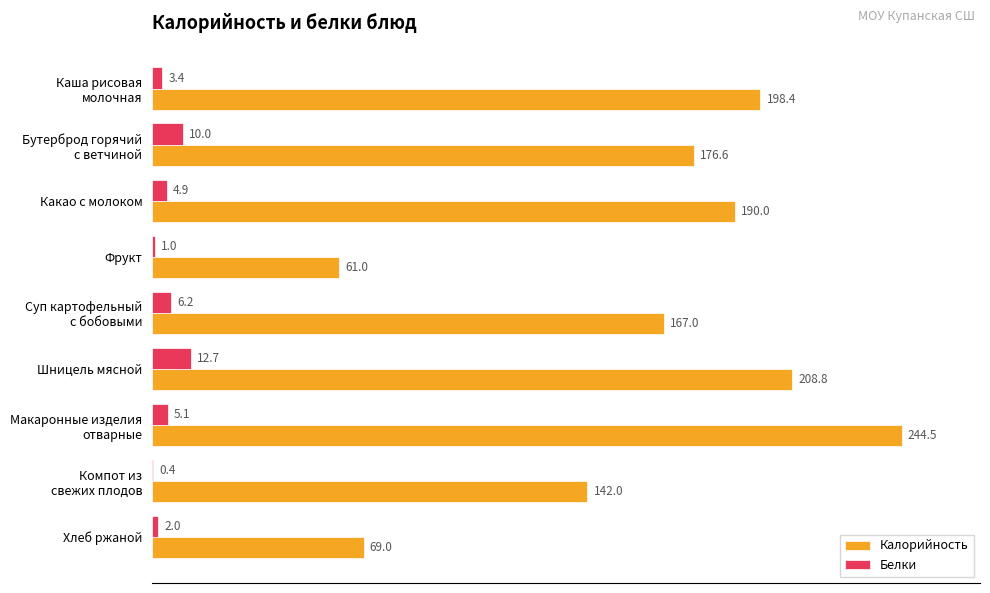

Is the value of Калорийность at Какао с молоком greater than the value of Белки at Фрукт?

Yes